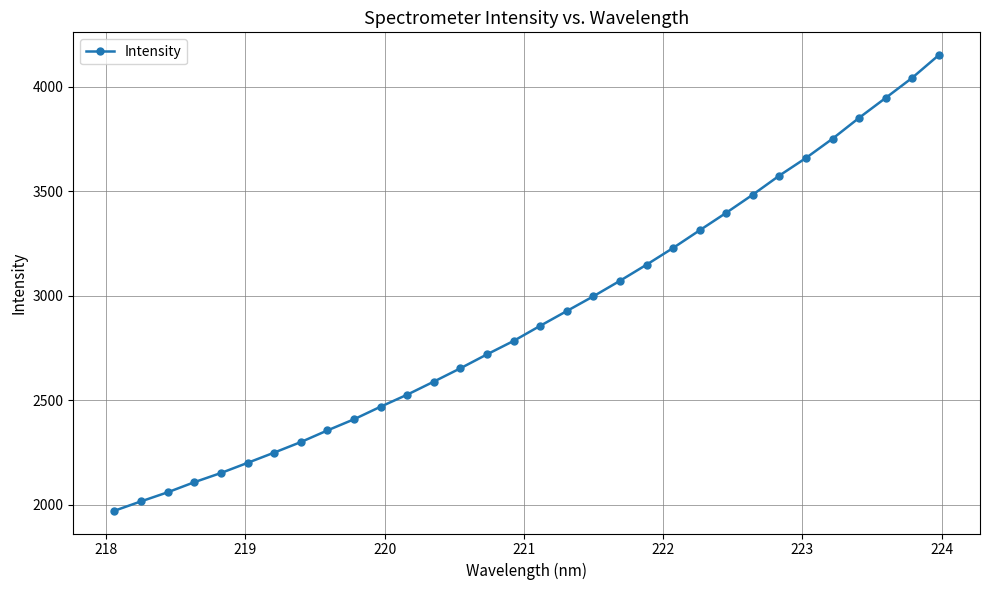

What is the value of the 28th point from the left?

3751.7